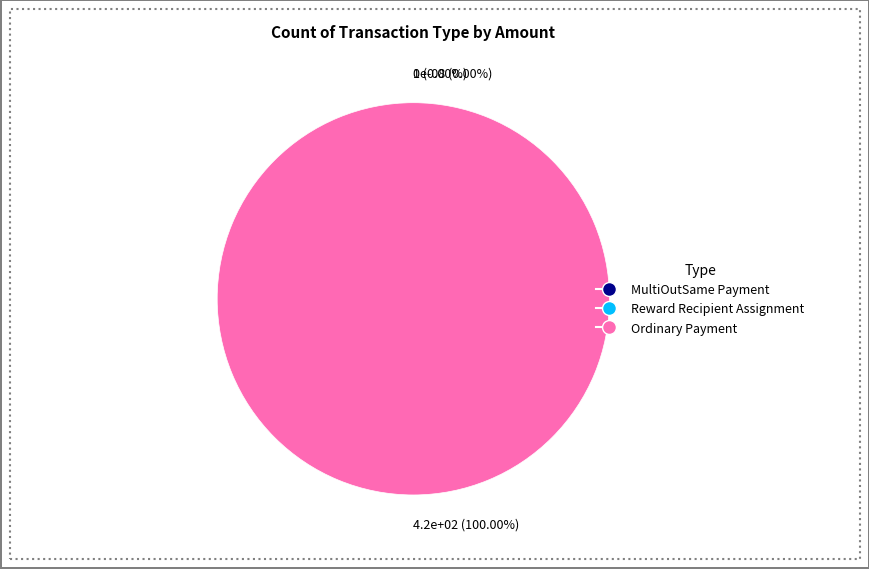

True or false: MultiOutSame Payment accounts for 12% of the total.

False